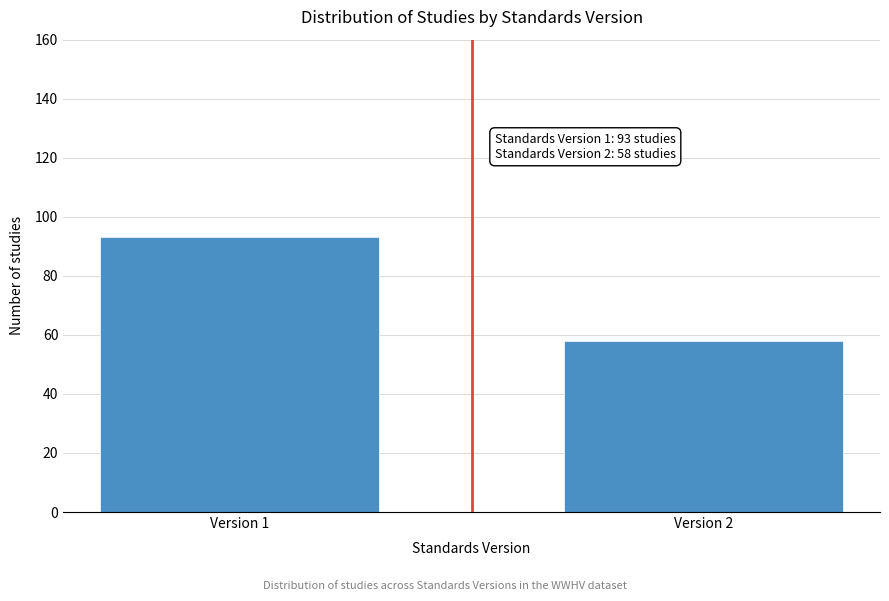

Reading left to right, transcribe all the data shown in this chart.

93	58